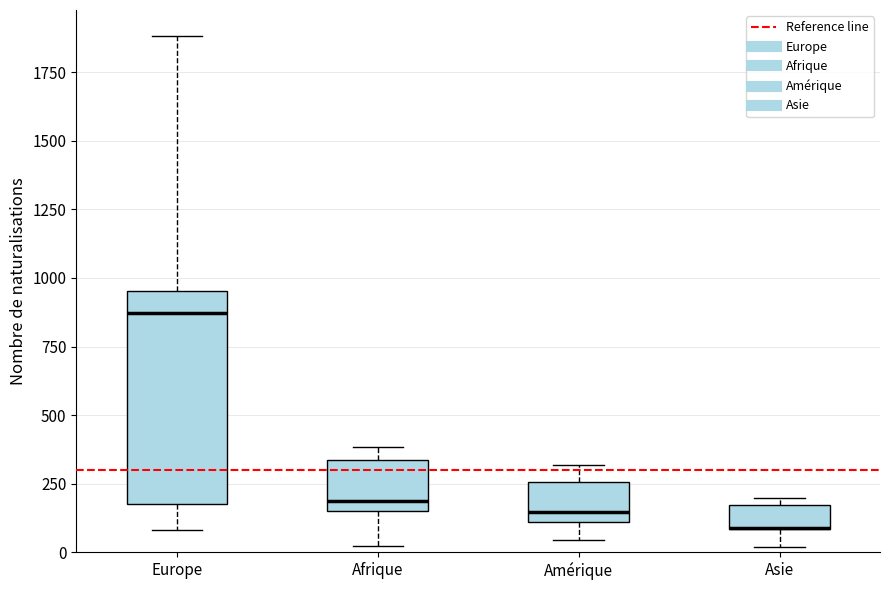

Comparing the boxes themselves (not the whiskers), which one is the tallest?

Europe